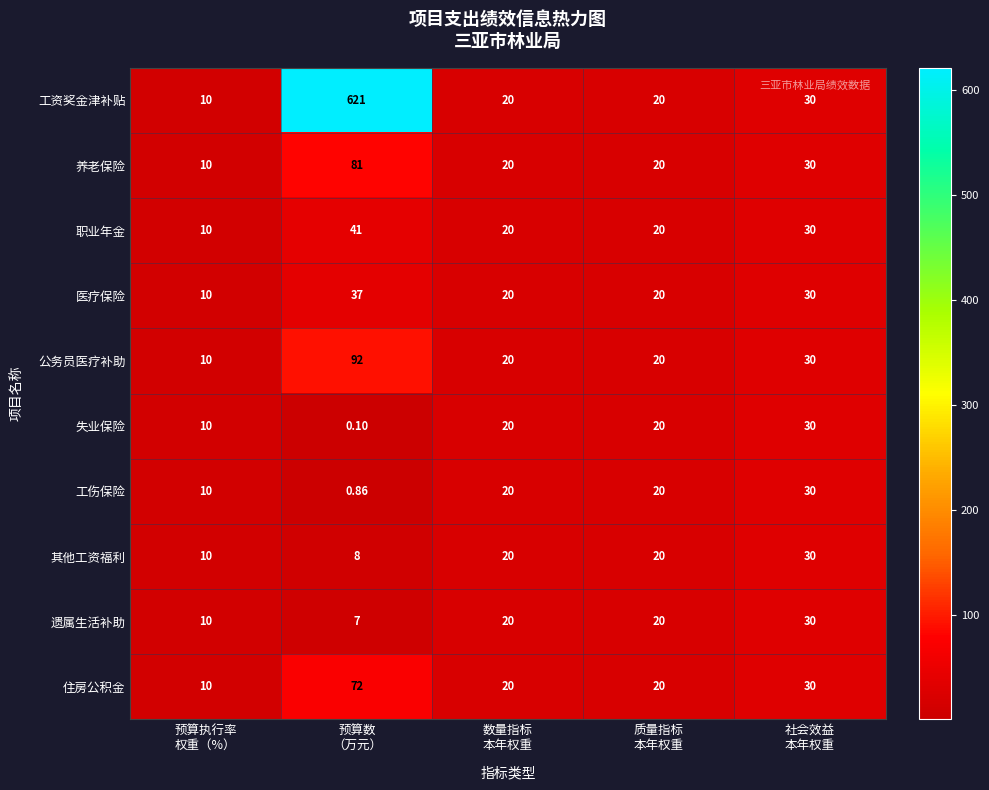

Which series has the largest range (max minus min)?

工资奖金津补贴